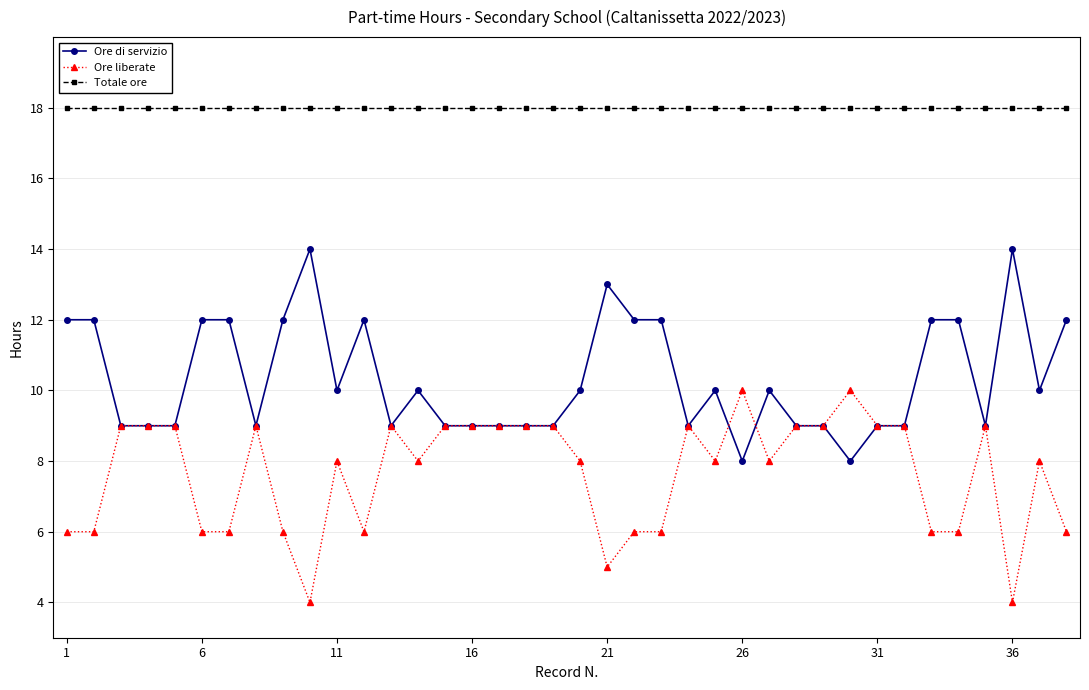

Reading left to right, transcribe all the data shown in this chart.

Ore di servizio: 12	12	9	9	9	12	12	9	12	14	10	12	9	10	9	9	9	9	9	10	13	12	12	9	10	8	10	9	9	8	9	9	12	12	9	14	10	12
Ore liberate: 6	6	9	9	9	6	6	9	6	4	8	6	9	8	9	9	9	9	9	8	5	6	6	9	8	10	8	9	9	10	9	9	6	6	9	4	8	6
Totale ore: 18	18	18	18	18	18	18	18	18	18	18	18	18	18	18	18	18	18	18	18	18	18	18	18	18	18	18	18	18	18	18	18	18	18	18	18	18	18